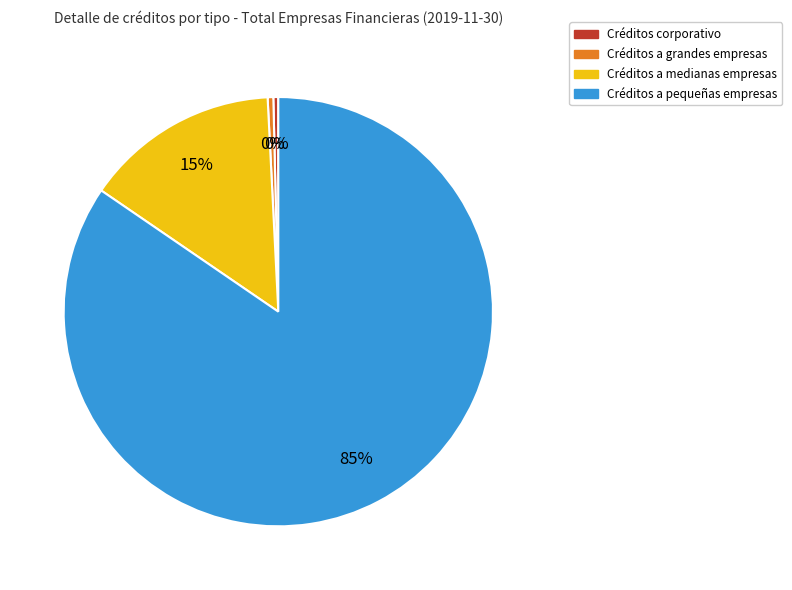

Is the sum of Créditos a pequeñas empresas and Créditos a grandes empresas greater than half?

Yes